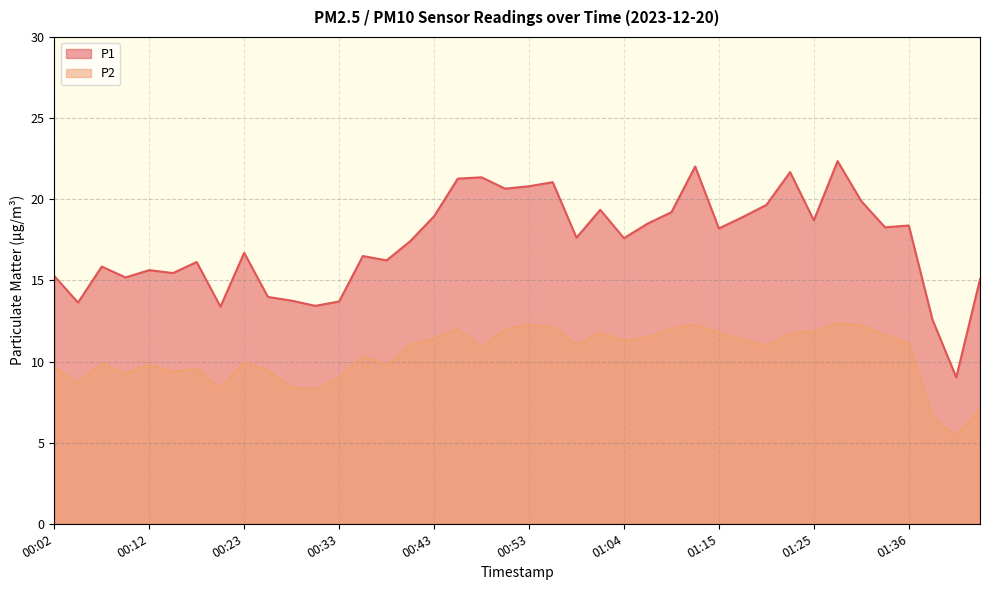

What is the maximum value shown in the chart?

22.4